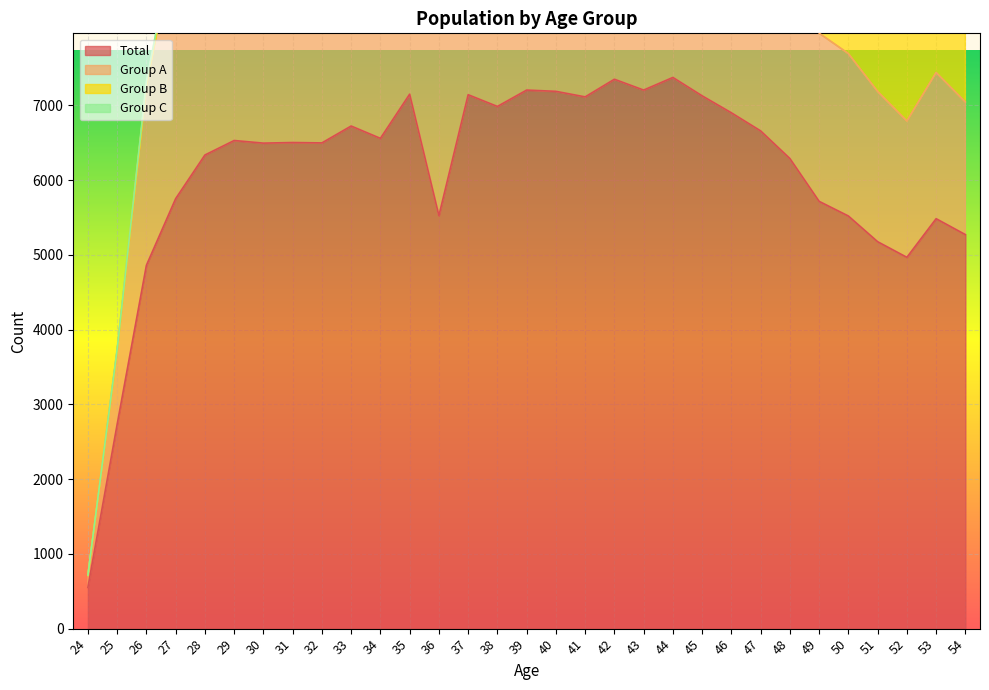

The value of Total at 43 is 7206. True or false?

True